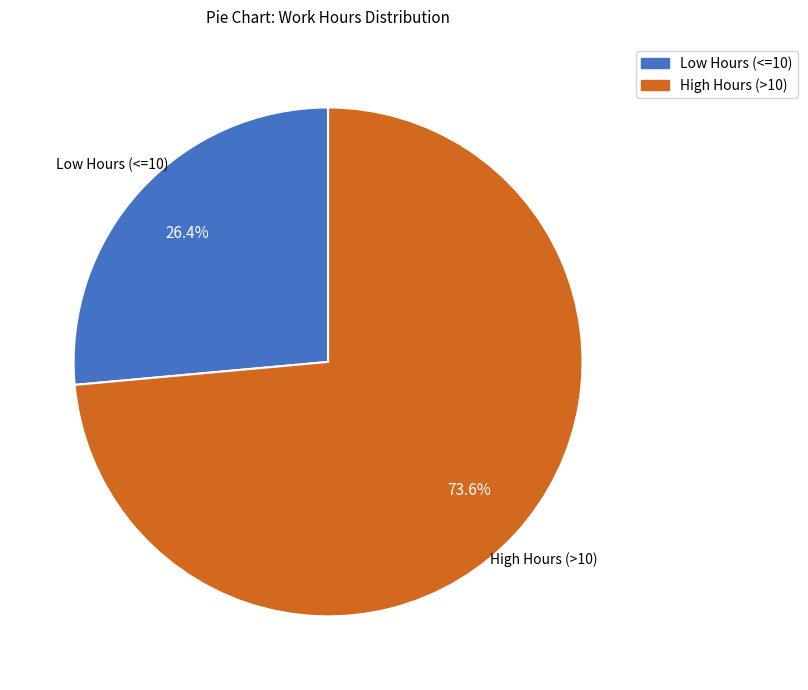

How many segments does this pie chart have?

2